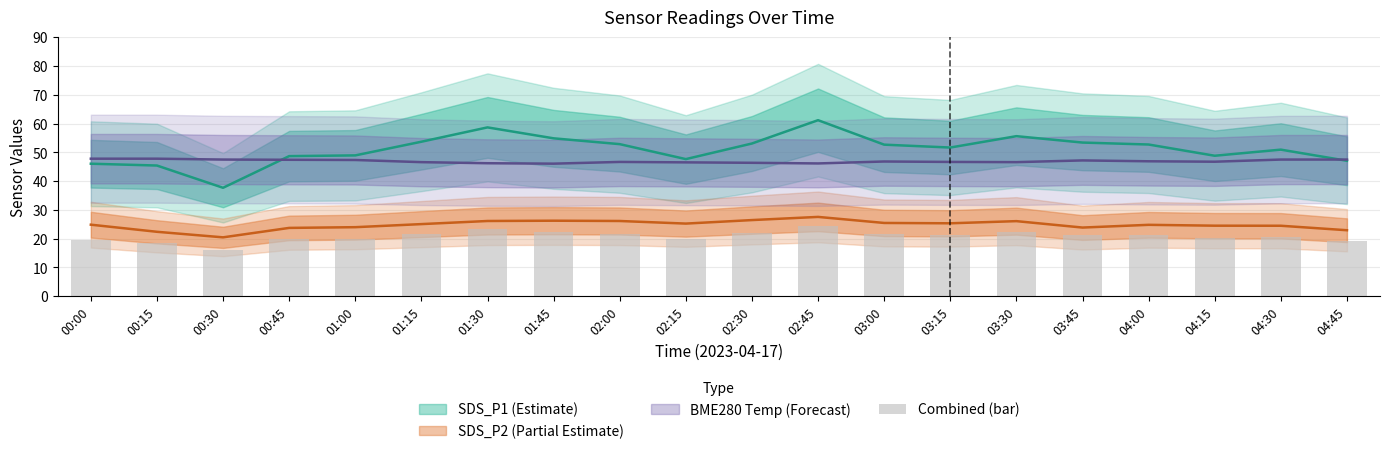

Where does the data first go above 21?

01:15